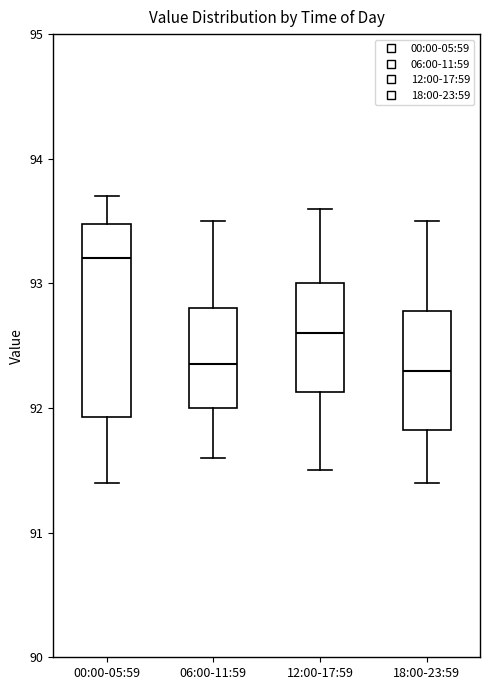

Reading left to right, read every box against the y-axis: the position of its median line, the range the box covers, and the ends of its whiskers. The values are not printed on the chart, so give them approximately, as read against the axis.

00:00-05:59: median 93.2, box 91.9 to 93.5, whiskers 91.4 to 93.7
06:00-11:59: median 92.4, box 92.0 to 92.8, whiskers 91.6 to 93.5
12:00-17:59: median 92.6, box 92.1 to 93.0, whiskers 91.5 to 93.6
18:00-23:59: median 92.3, box 91.8 to 92.8, whiskers 91.4 to 93.5